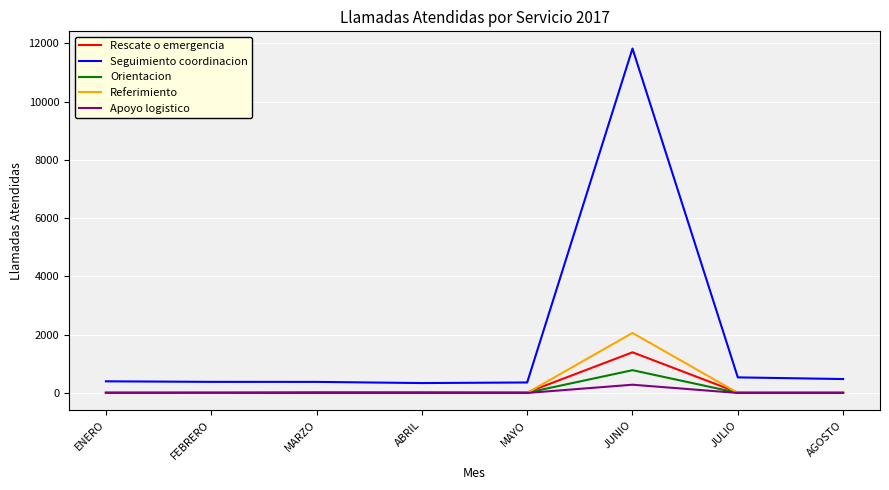

The value of Referimiento at JULIO is 2. True or false?

True